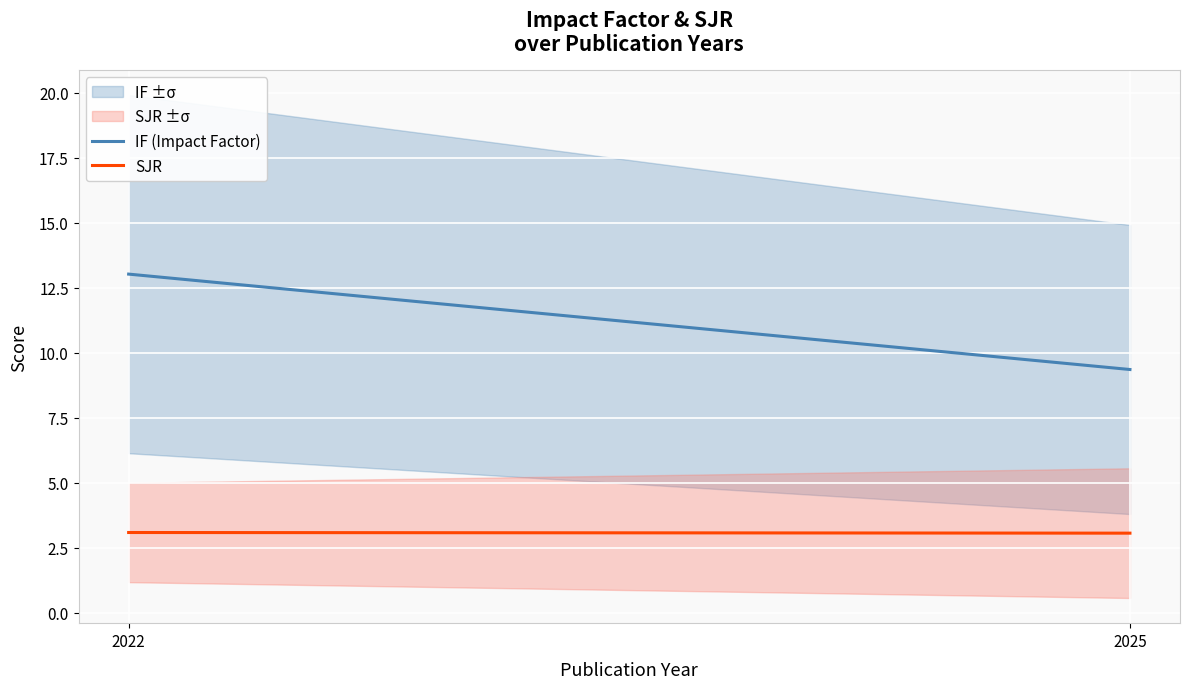

At 2022, list the series in order from smallest to largest.

SJR, IF (Impact Factor)